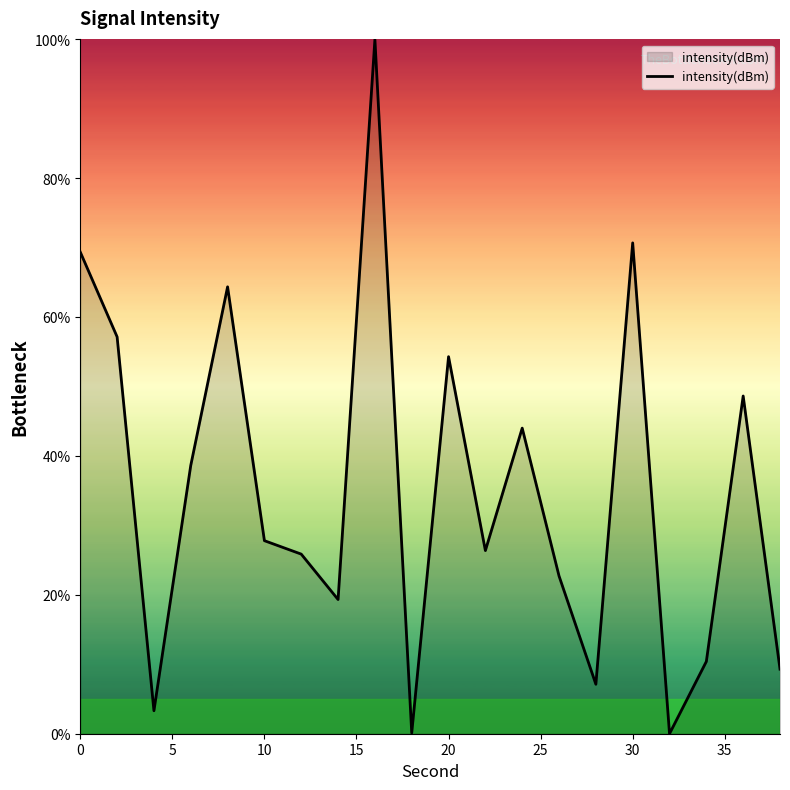

What is the difference between the second highest and second lowest values?

70.6